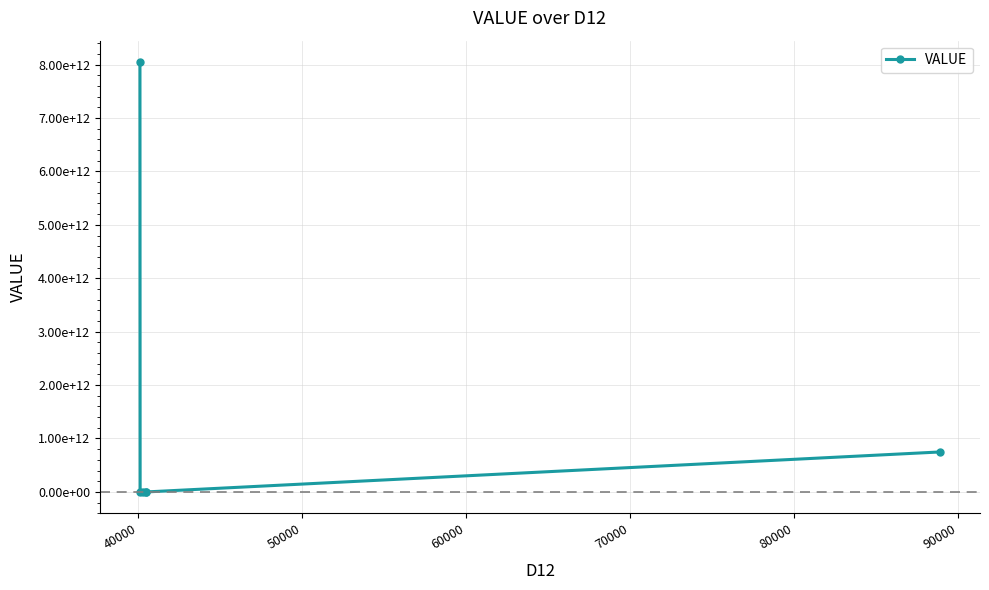

True or false: the data has more than 0 interior local peaks.

True